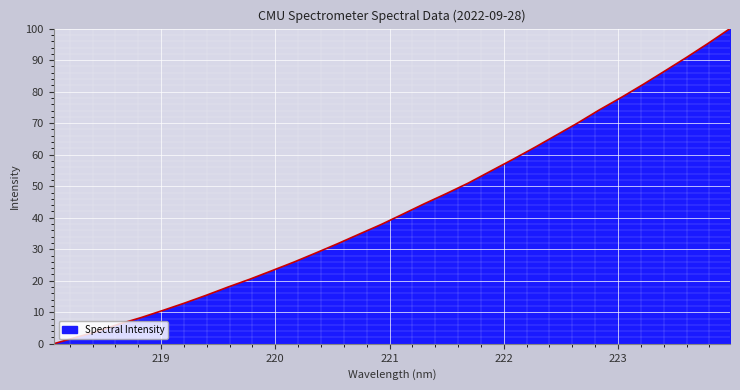

What is the maximum value shown in the chart?

100.0